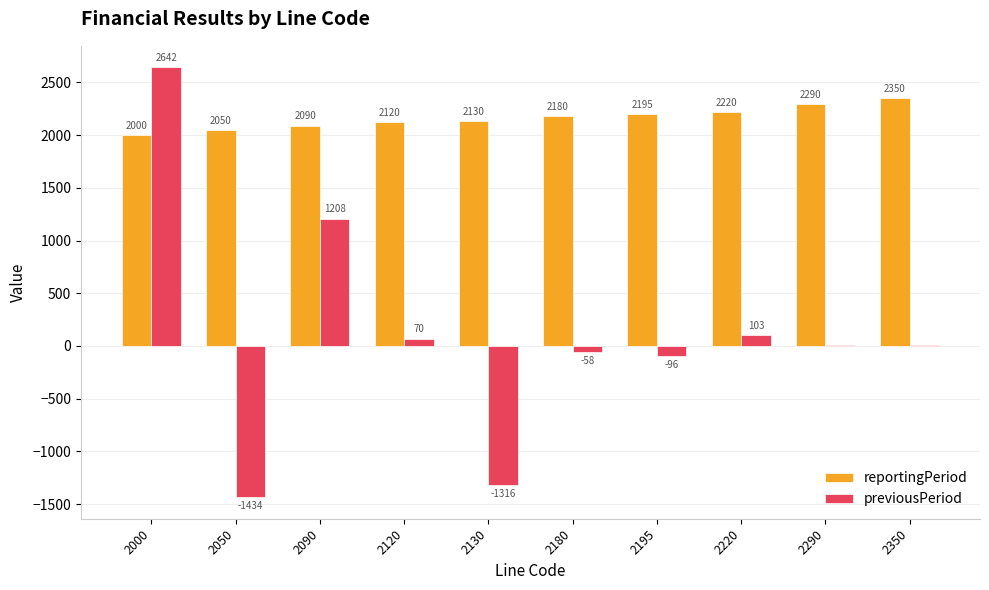

Where is reportingPeriod nearest to the value 2175?

2180